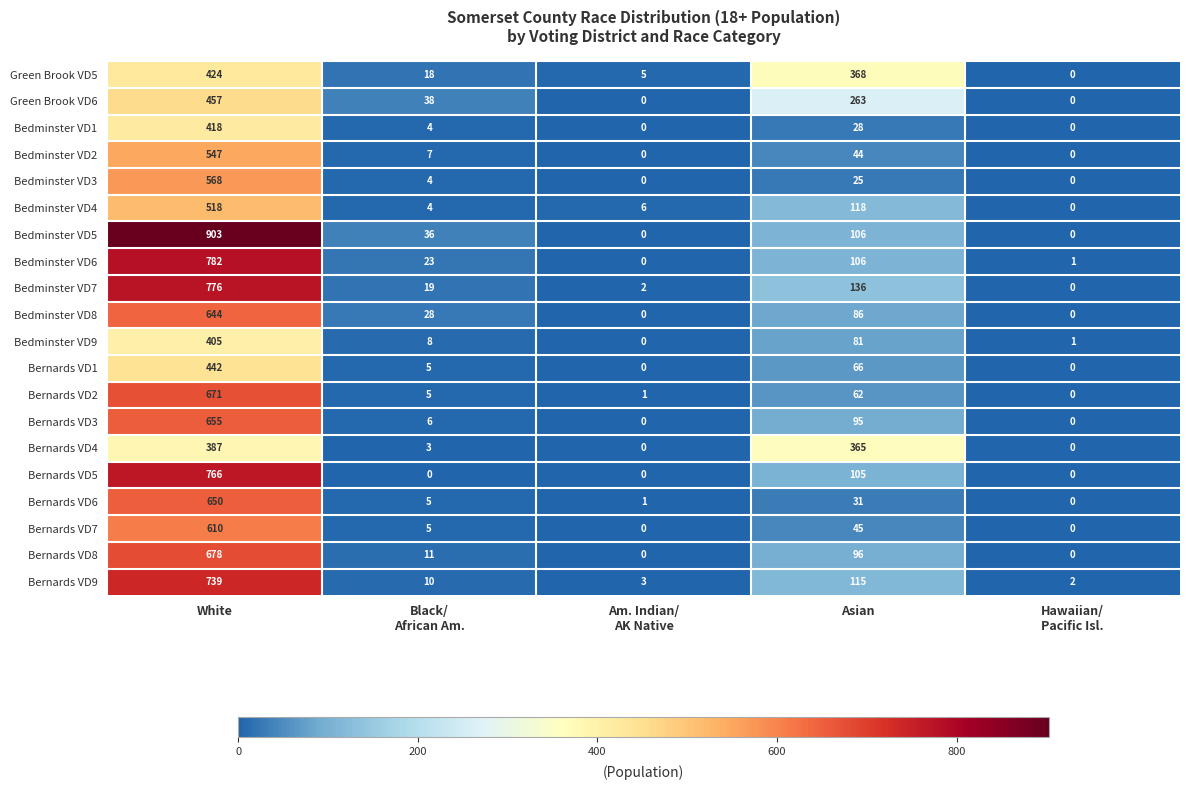

What is the difference between the highest and lowest values at Asian?

343